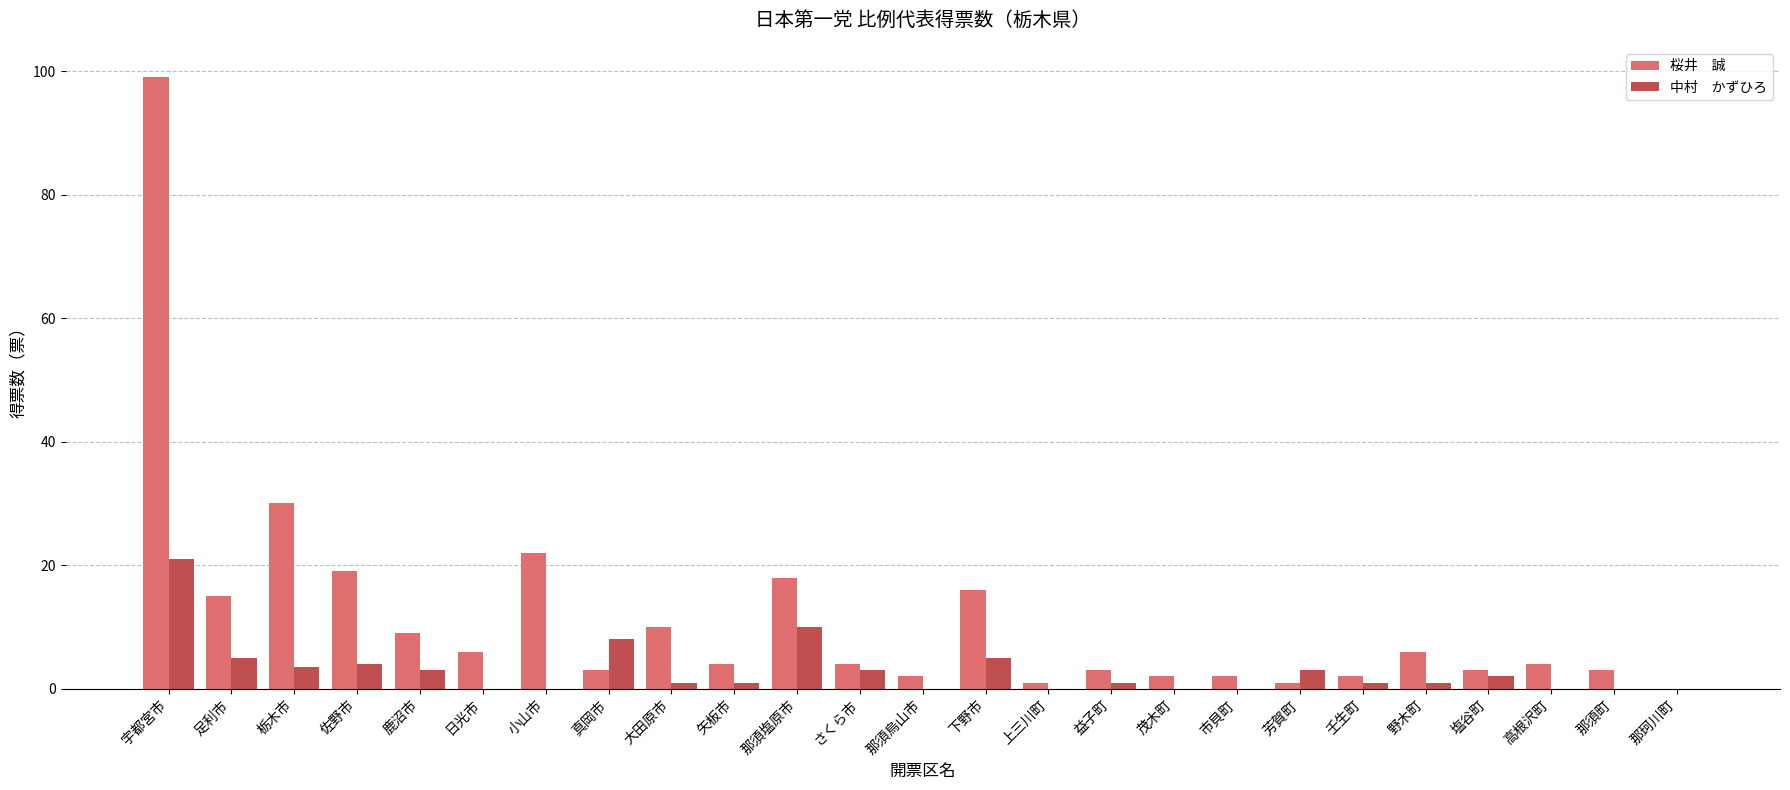

At which category is the sum across all series the highest?

宇都宮市